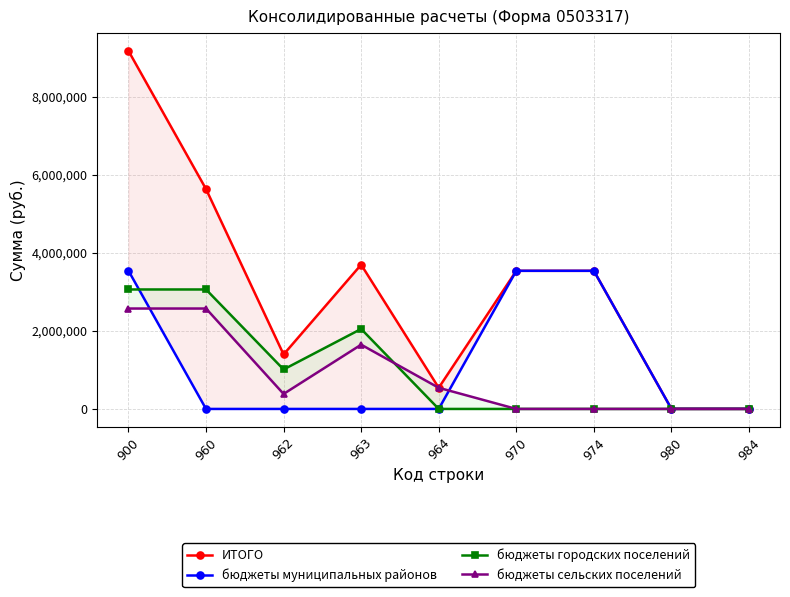

At which label is ИТОГО closest to 4587552?

963